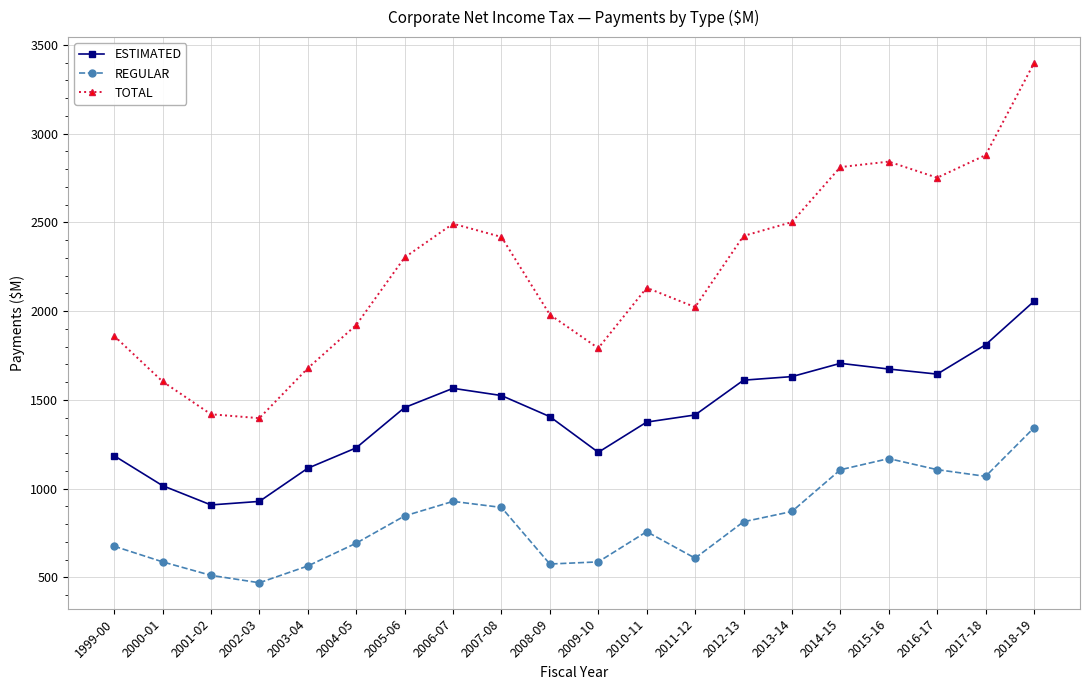

True or false: TOTAL has a value of 2417.7 at 2007-08.

True